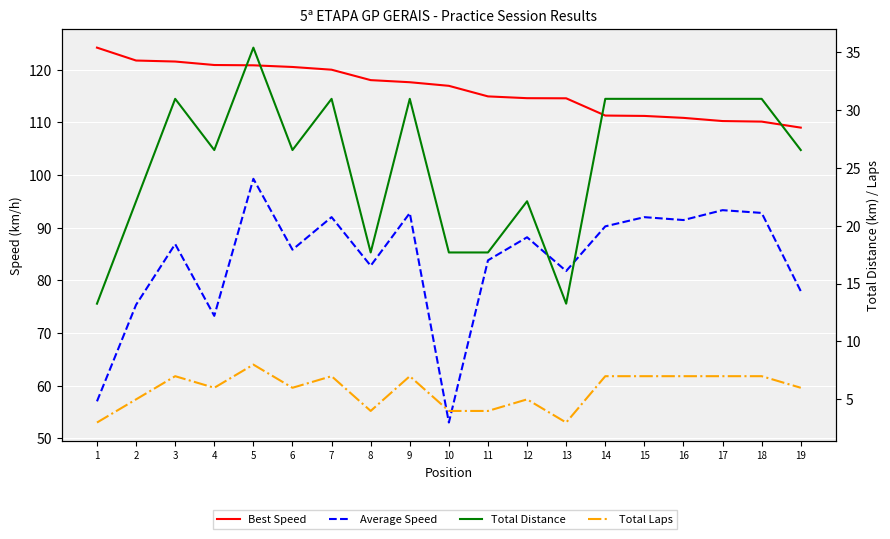

True or false: Total Distance and Average Speed intersect in this chart.

False